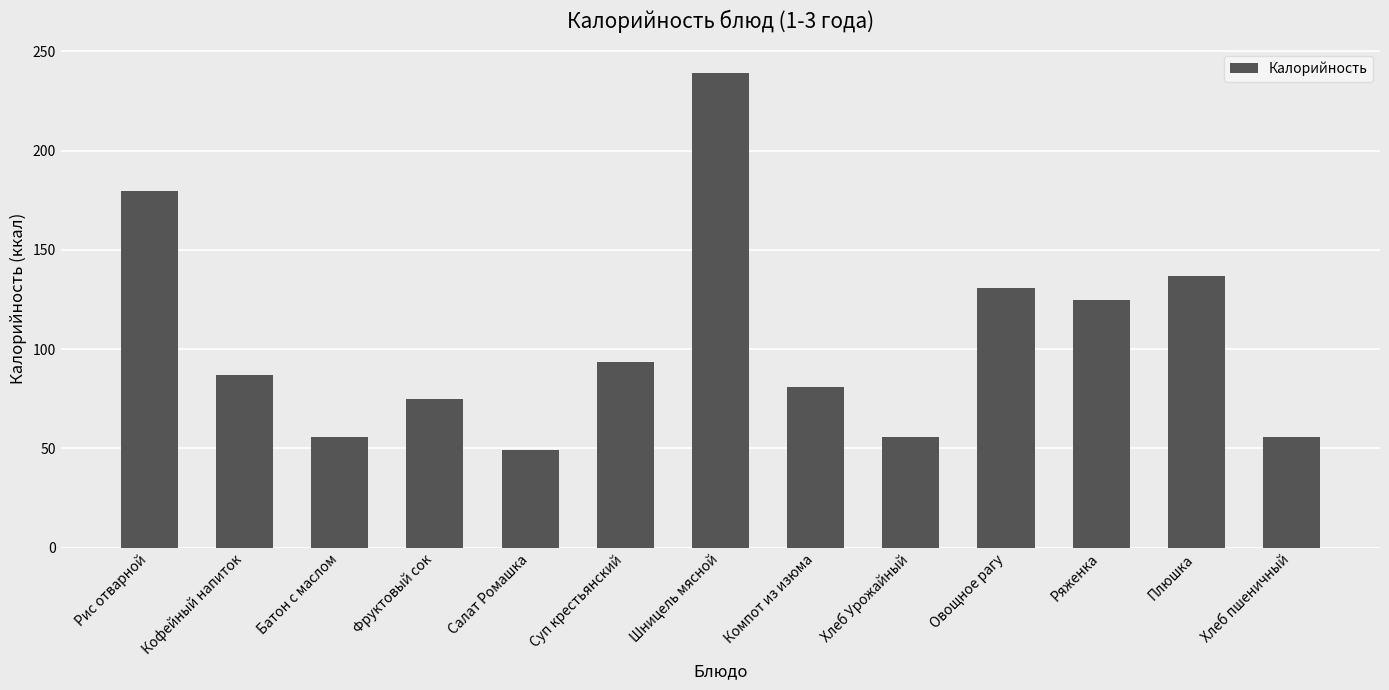

True or false: the data shows 49.0 at Салат Ромашка.

True